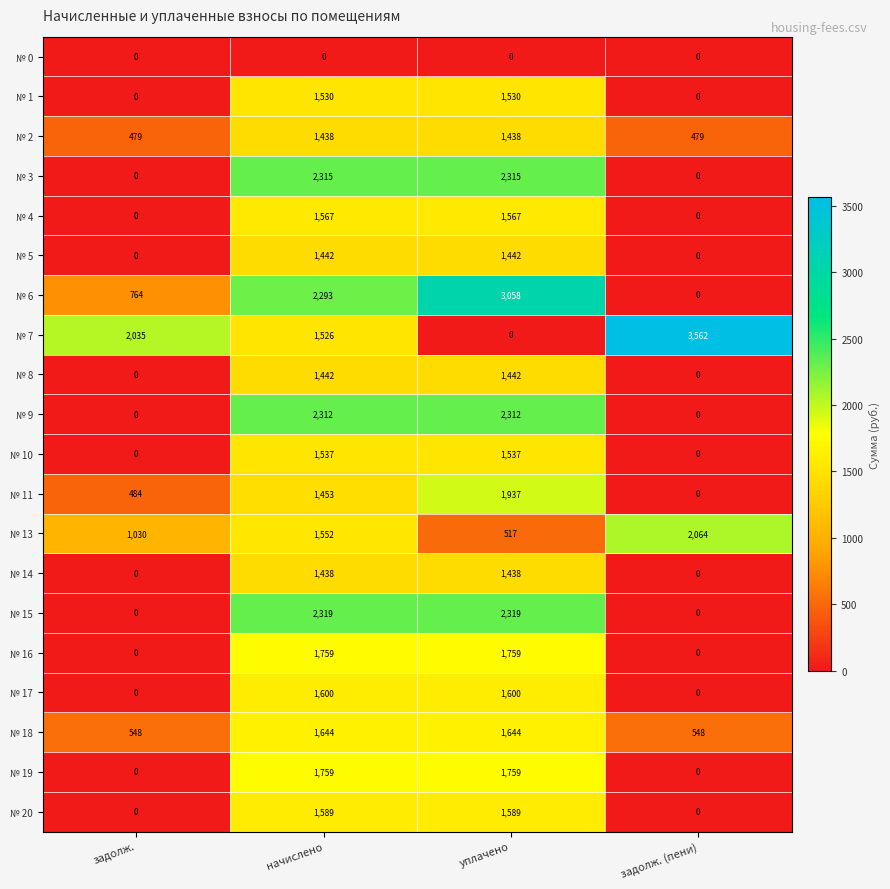

What is the approximate value of № 7 at задолж. (пени), to the nearest 100?

3600